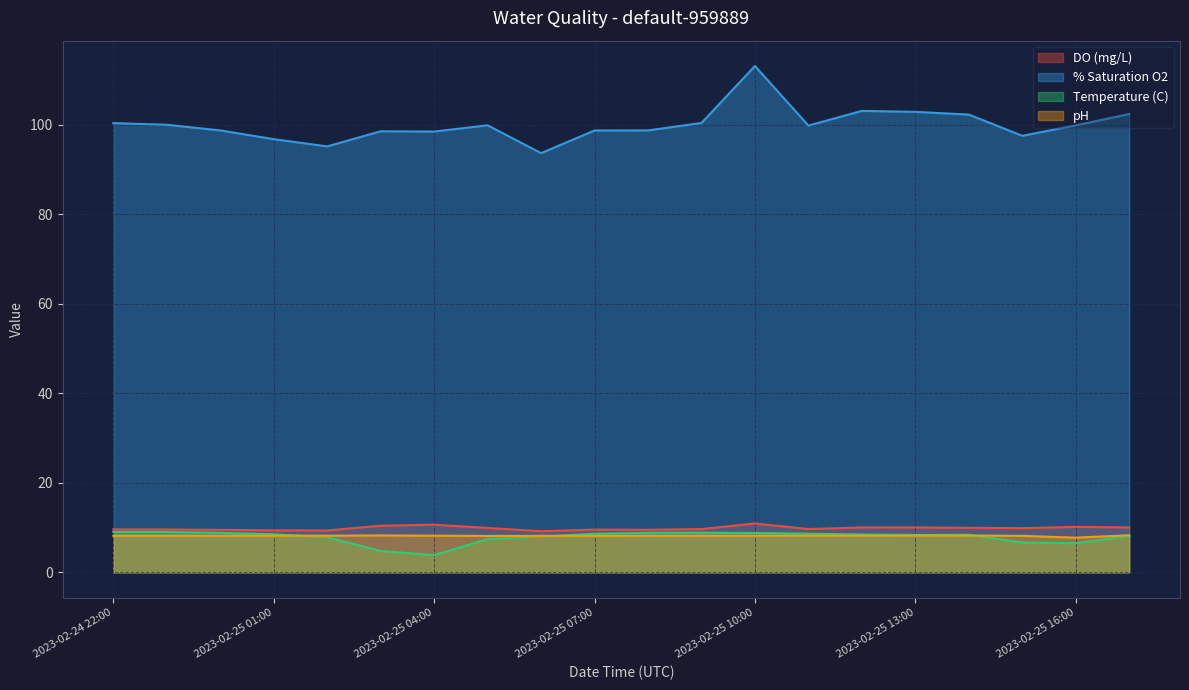

Which series has the largest range (max minus min)?

% Saturation O2